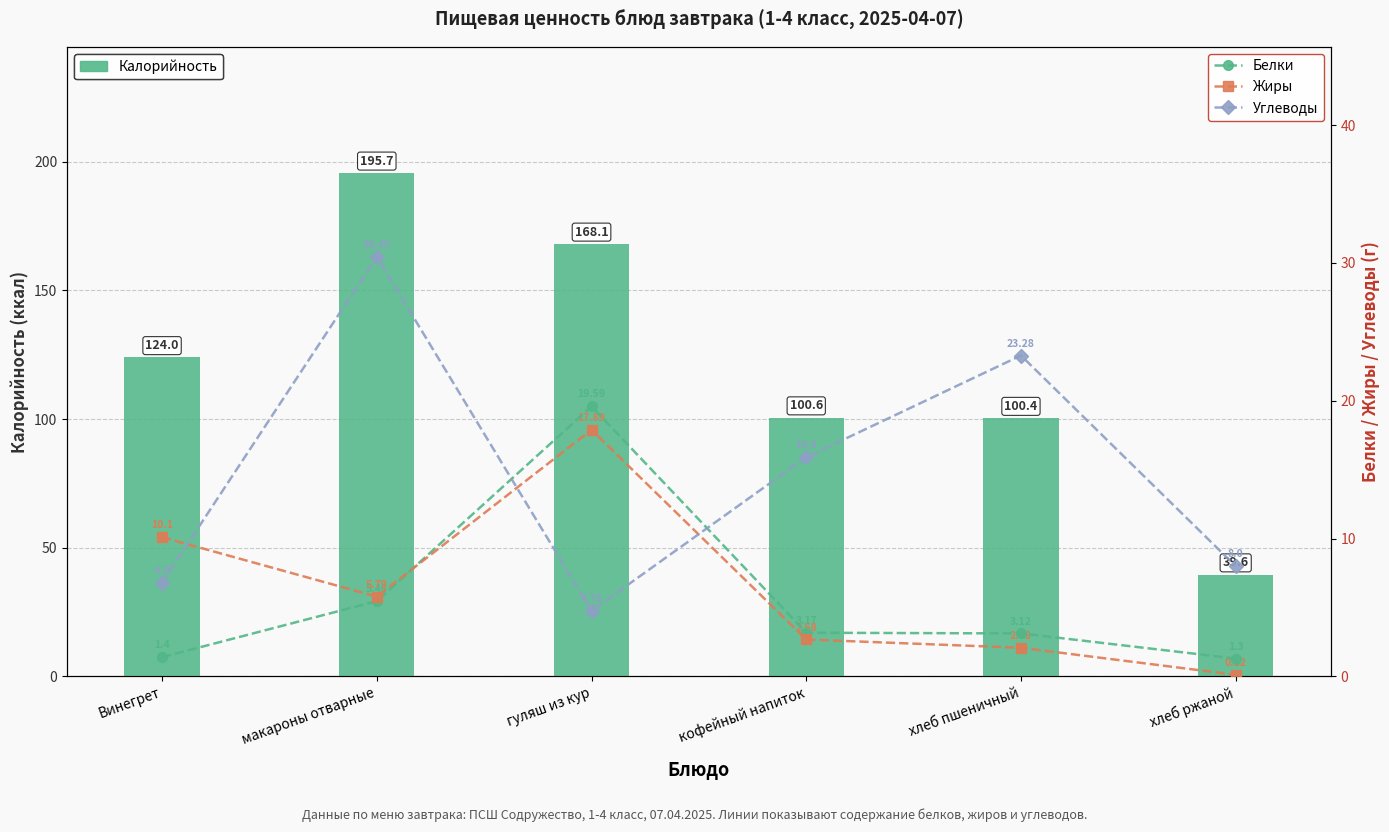

How many categories are shown in the chart?

6